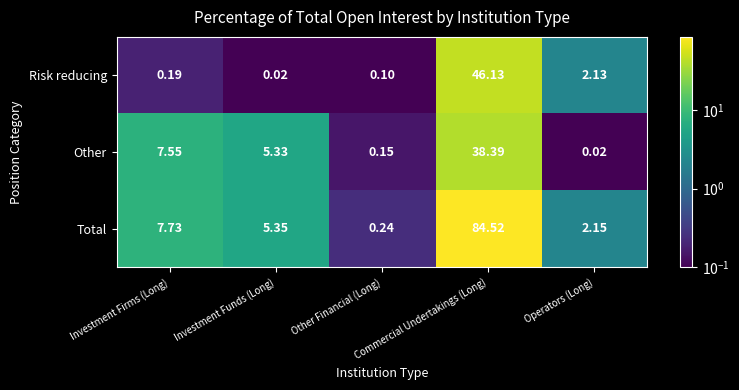

List the series in order of their peak value, highest first.

Total, Risk reducing, Other